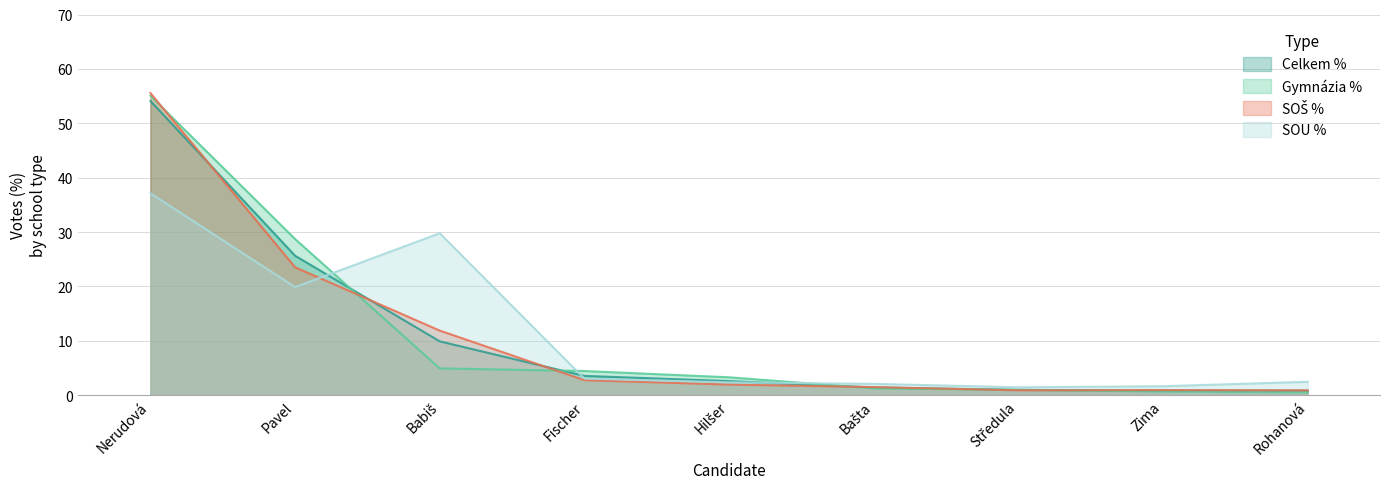

Reading left to right, extract all data points from this chart.

Celkem %: Nerudová=54.1	Pavel=25.7	Babiš=9.9	Fischer=3.6	Hilšer=2.6	Bašta=1.4	Středula=1.0	Zima=0.9	Rohanová=0.8
Gymnázia %: Nerudová=55.1	Pavel=28.7	Babiš=4.9	Fischer=4.5	Hilšer=3.3	Bašta=1.3	Středula=1.0	Zima=0.7	Rohanová=0.5
SOŠ %: Nerudová=55.6	Pavel=23.5	Babiš=11.9	Fischer=2.8	Hilšer=2.0	Bašta=1.5	Středula=0.9	Zima=0.9	Rohanová=0.9
SOU %: Nerudová=37.1	Pavel=19.9	Babiš=29.8	Fischer=3.1	Hilšer=2.4	Bašta=2.1	Středula=1.5	Zima=1.7	Rohanová=2.5